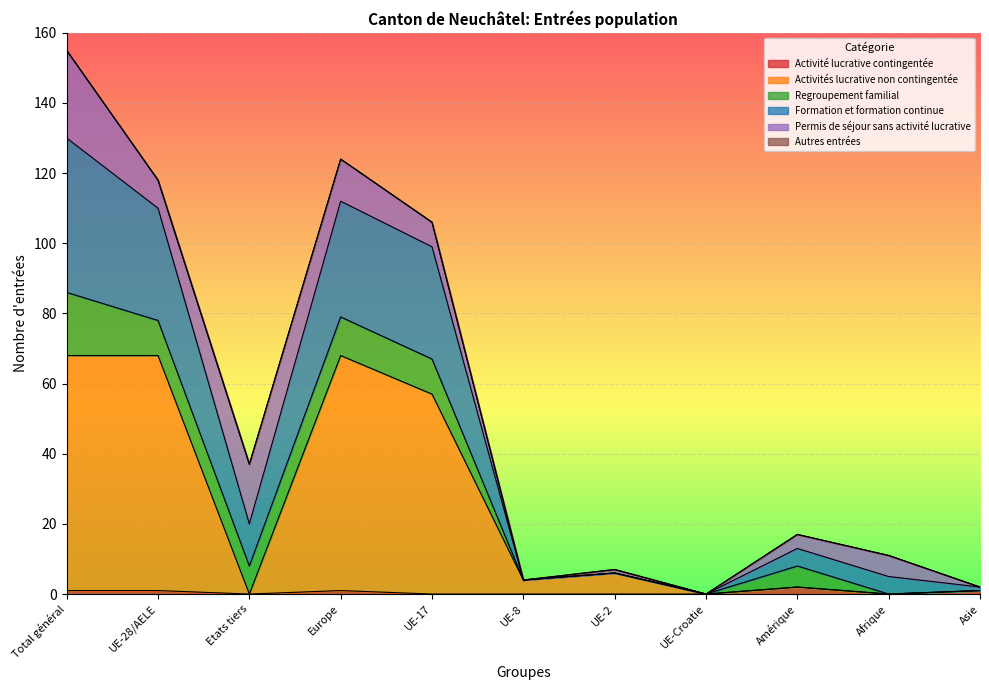

Rank the categories by Activité lucrative contingentée value from lowest to highest.

Etats tiers, UE-17, UE-8, UE-2, UE-Croatie, Afrique, Total général, UE-28/AELE, Europe, Asie, Amérique